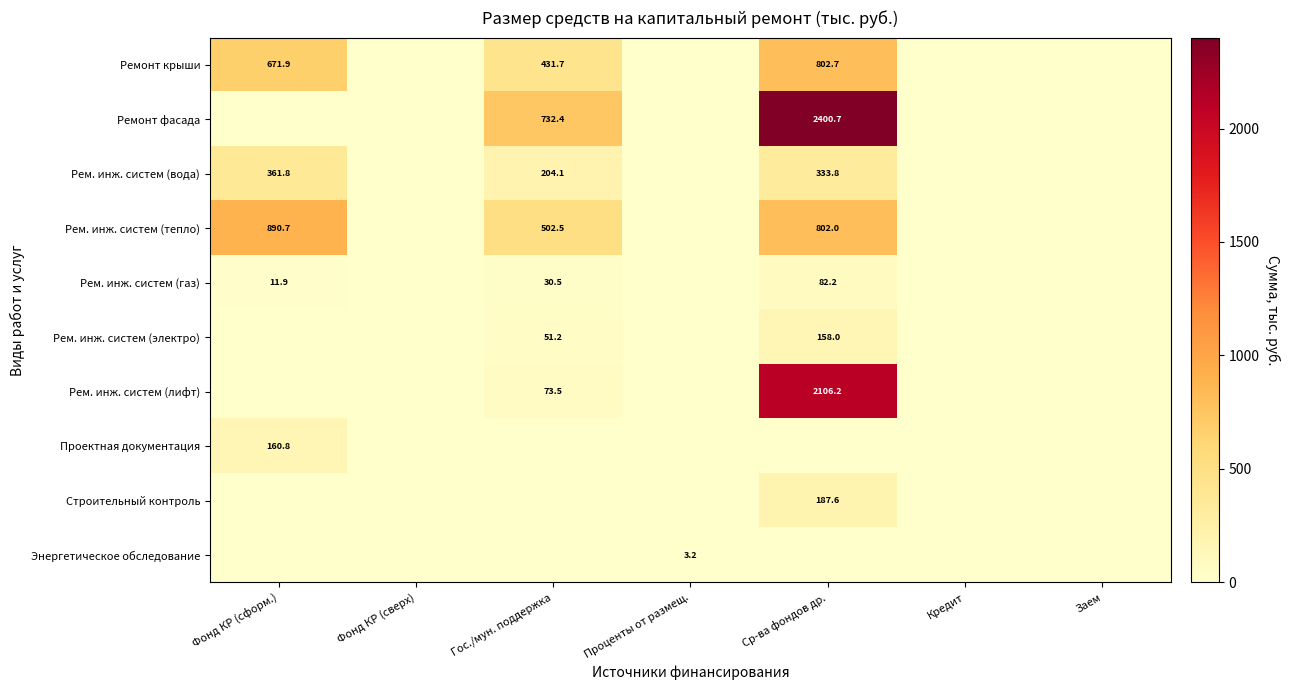

Is it true that Рем. инж. систем (вода) equals 347.1 at Гос./мун. поддержка?

False